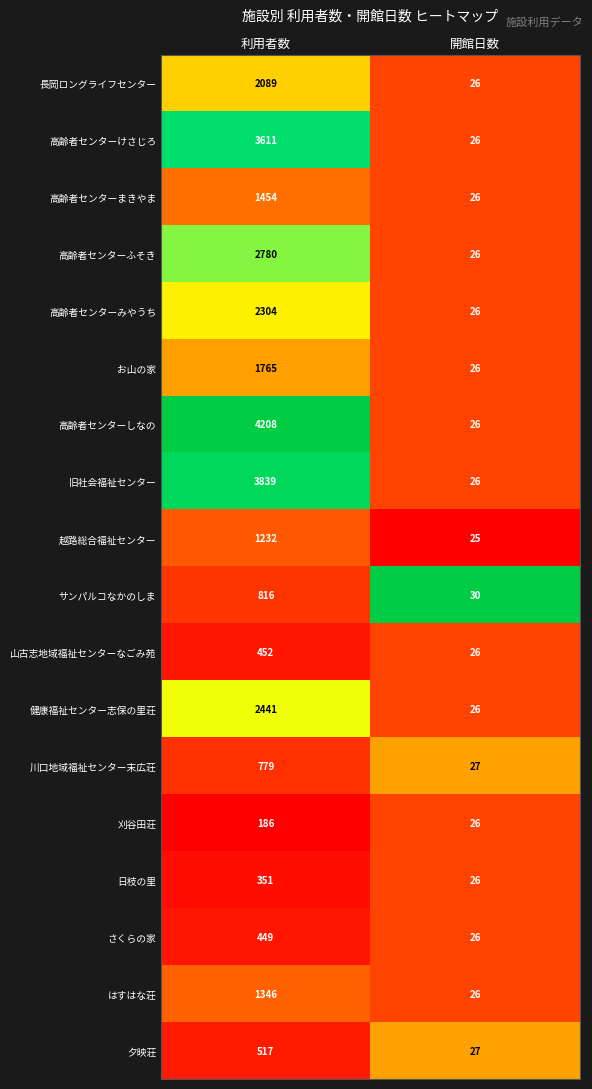

What is the difference between the maximum and minimum values in the 高齢者センターみやうち series?

2278